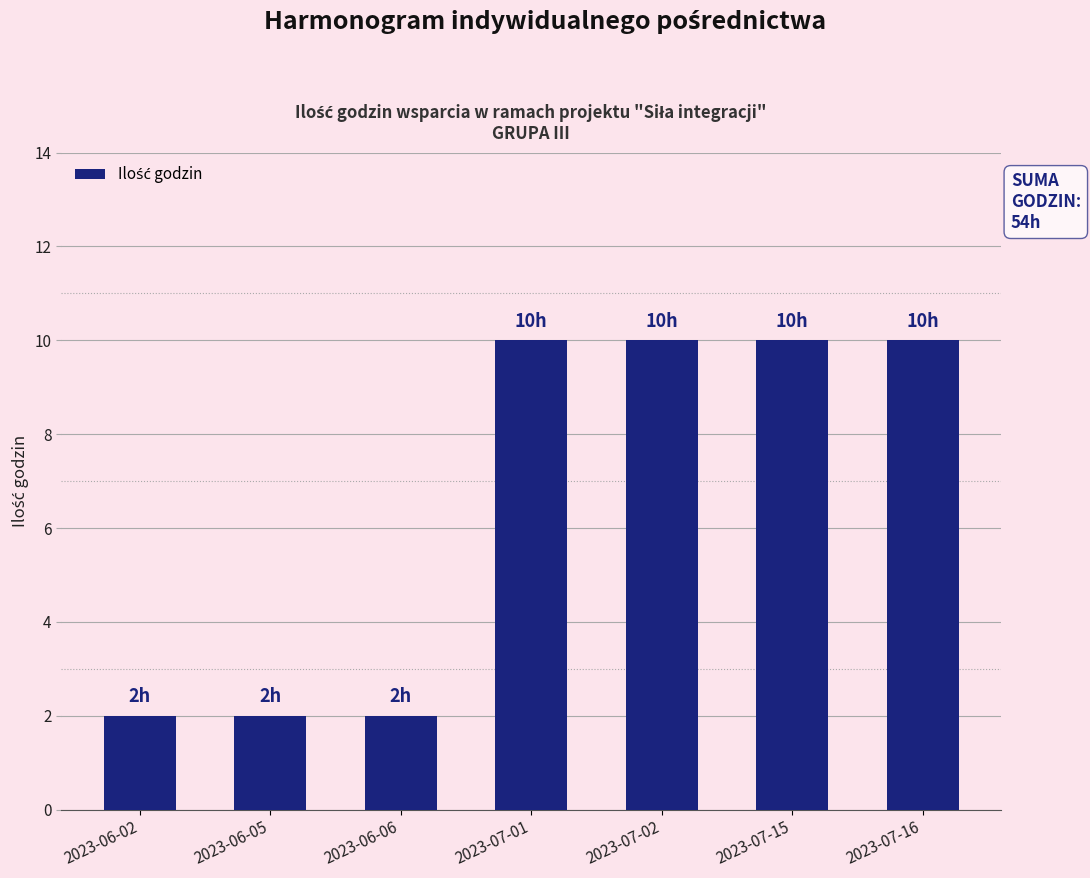

Reading left to right, list all the values displayed in this chart.

2023-06-02=2	2023-06-05=2	2023-06-06=2	2023-07-01=10	2023-07-02=10	2023-07-15=10	2023-07-16=10